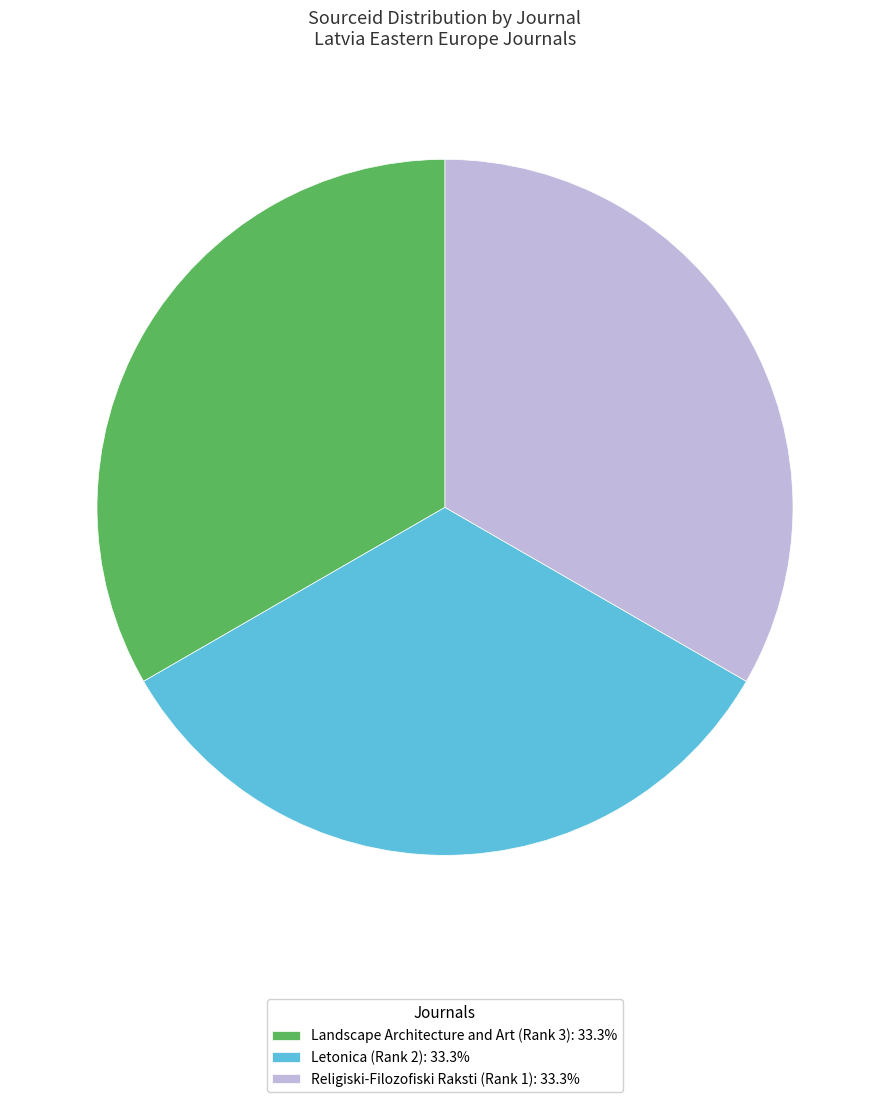

Is the sum of Religiski-Filozofiski Raksti (Rank 1): 33.3% and Letonica (Rank 2): 33.3% greater than half?

Yes